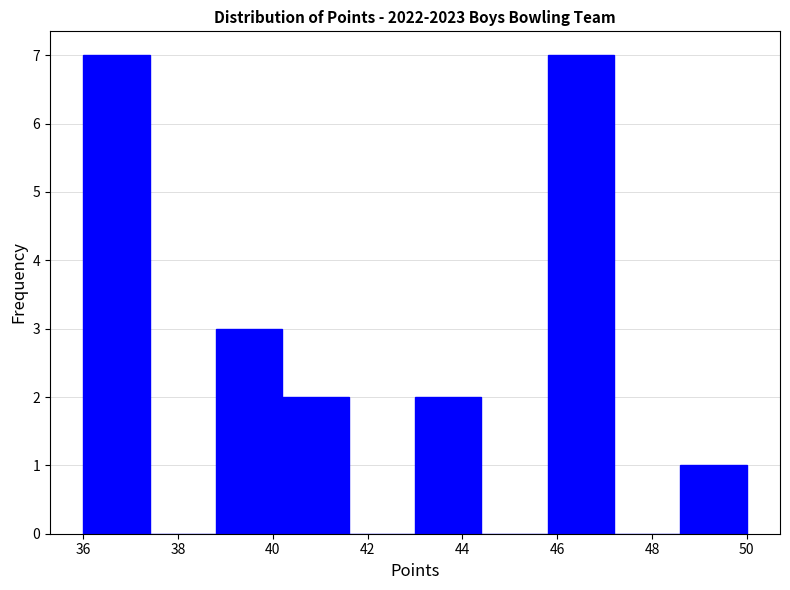

How tall is the bar that spans 48.6 to 50.0 on the x-axis? The values are not printed on the chart, so give them approximately, as read against the axis.

1